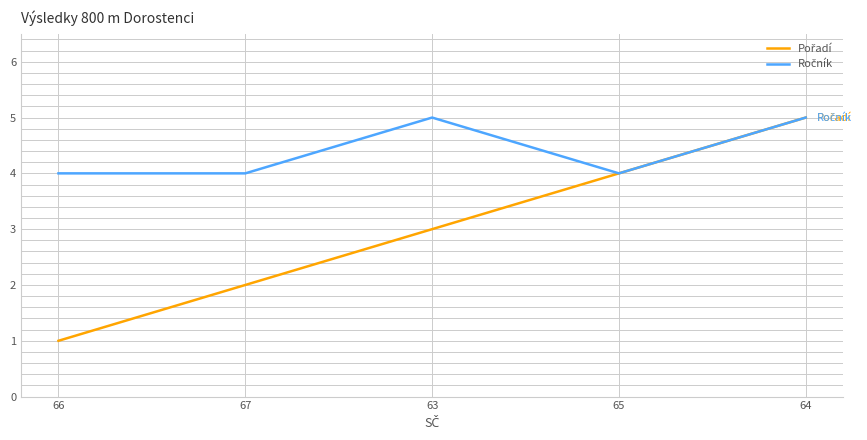

At which category is the sum across all series the highest?

64